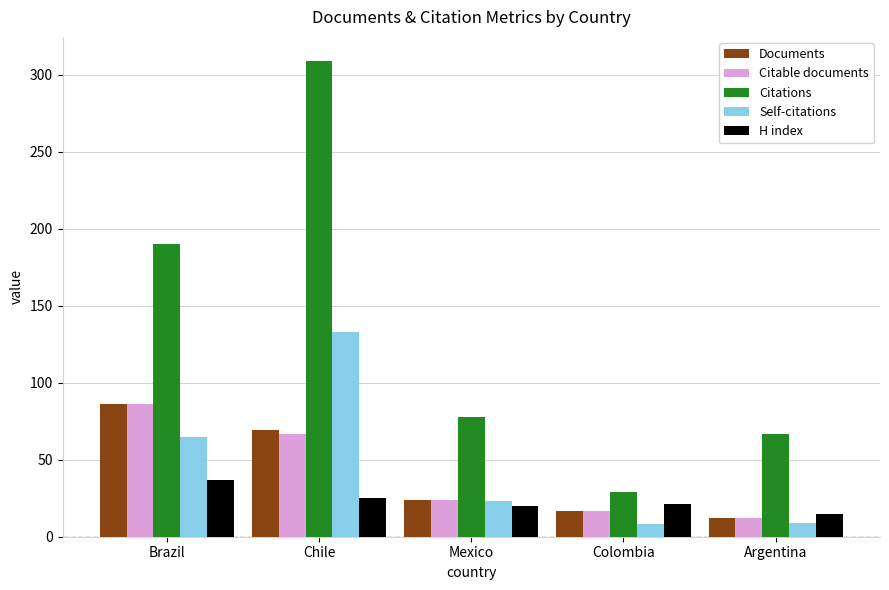

What position from the left is Chile?

2